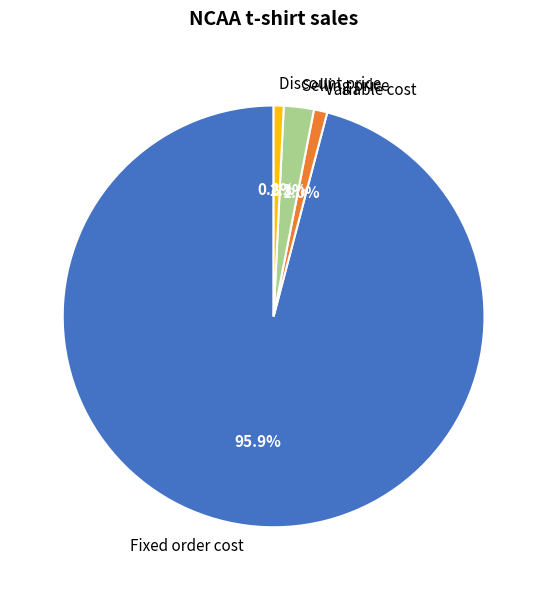

What is the largest slice in the pie chart?

Fixed order cost